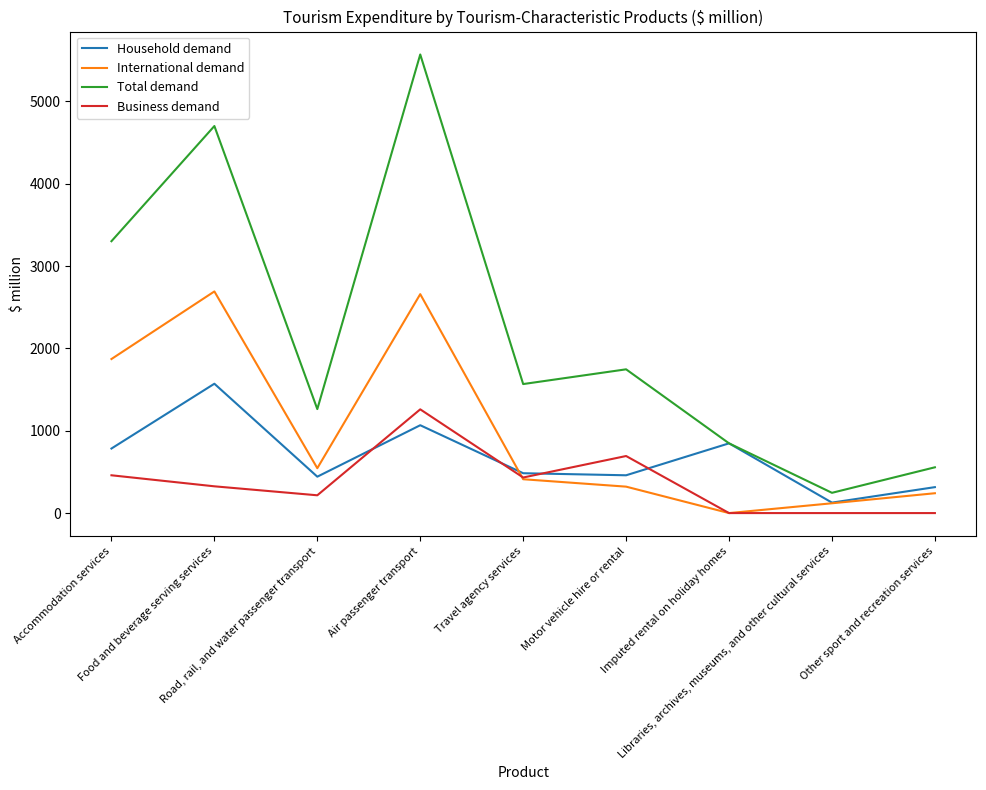

Where does the Business demand series first go above 325?

Accommodation services